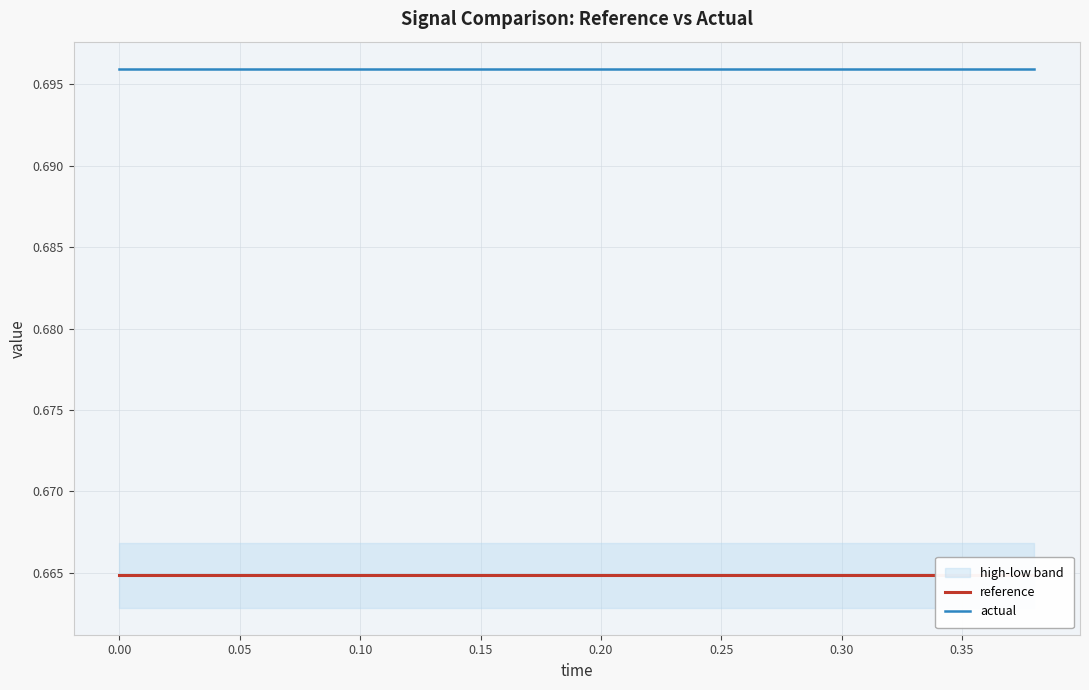

Reading left to right, extract all data points from this chart.

reference: 0.7	0.7	0.7	0.7	0.7	0.7	0.7	0.7	0.7	0.7	0.7	0.7	0.7	0.7	0.7	0.7	0.7	0.7	0.7	0.7
actual: 0.7	0.7	0.7	0.7	0.7	0.7	0.7	0.7	0.7	0.7	0.7	0.7	0.7	0.7	0.7	0.7	0.7	0.7	0.7	0.7